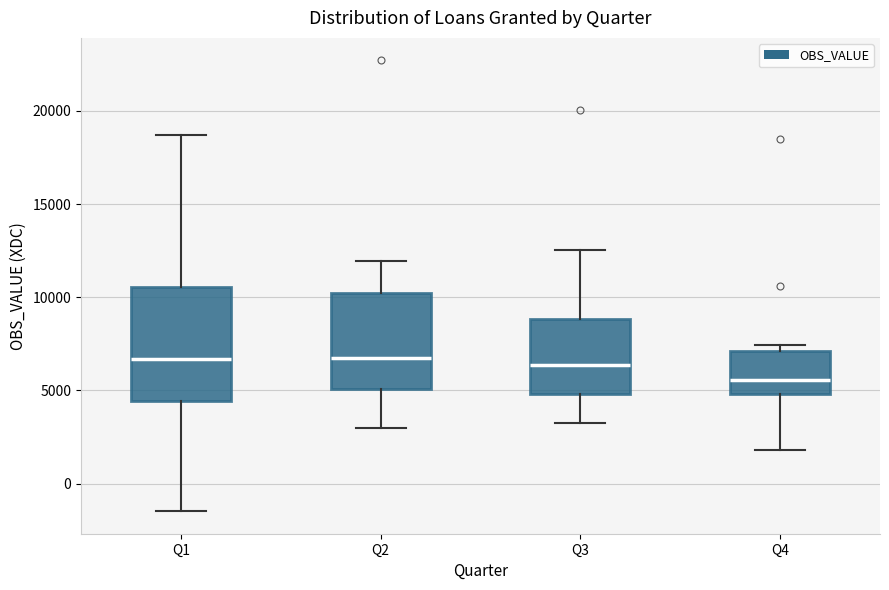

Reading left to right, transcribe this box plot: for each box, give where its median line is, the range the box spans, and where its two whiskers end, as read against the y-axis. The values are not printed on the chart, so give them approximately, as read against the axis.

Q1: median 6500, box 4500 to 10500, whiskers -1500 to 18500
Q2: median 6500, box 5000 to 10000, whiskers 3000 to 12000
Q3: median 6500, box 5000 to 9000, whiskers 3500 to 12500
Q4: median 5500, box 5000 to 7000, whiskers 2000 to 7500